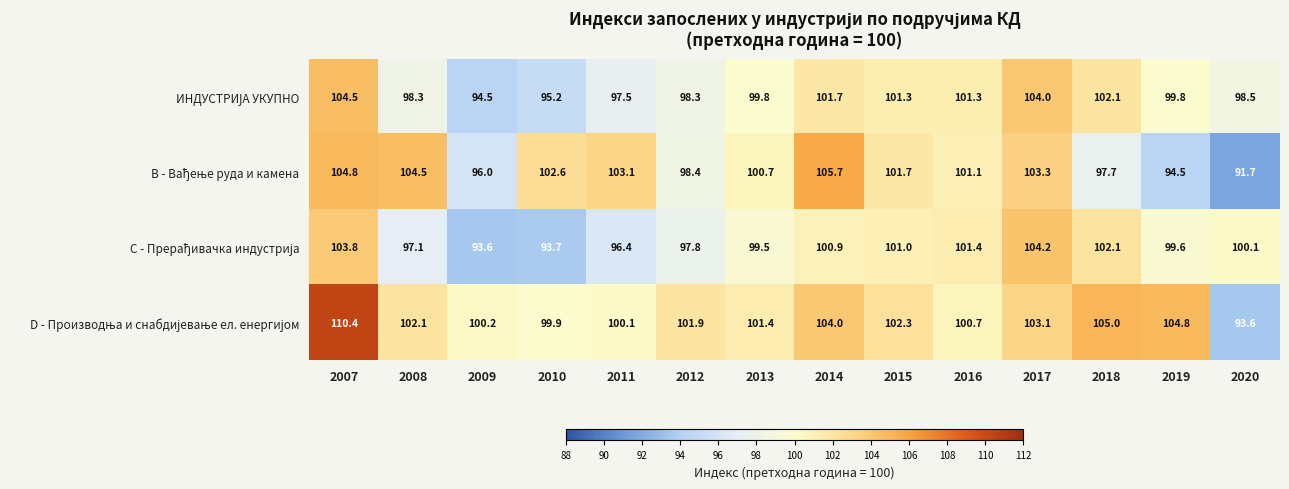

At which category is the sum across all series the highest?

2007